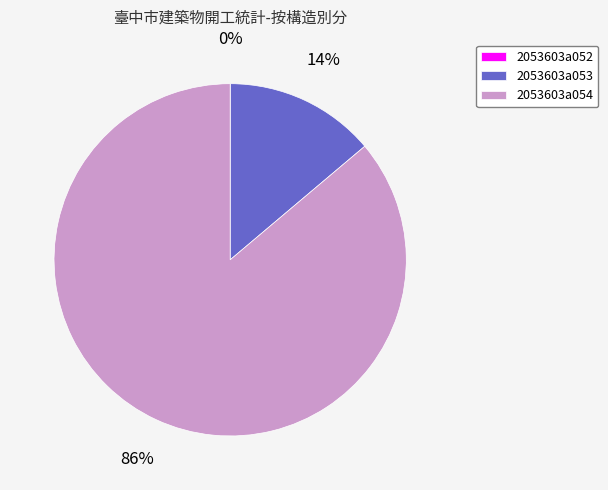

To the nearest percent, what is the difference between the largest and smallest slice percentages?

86%